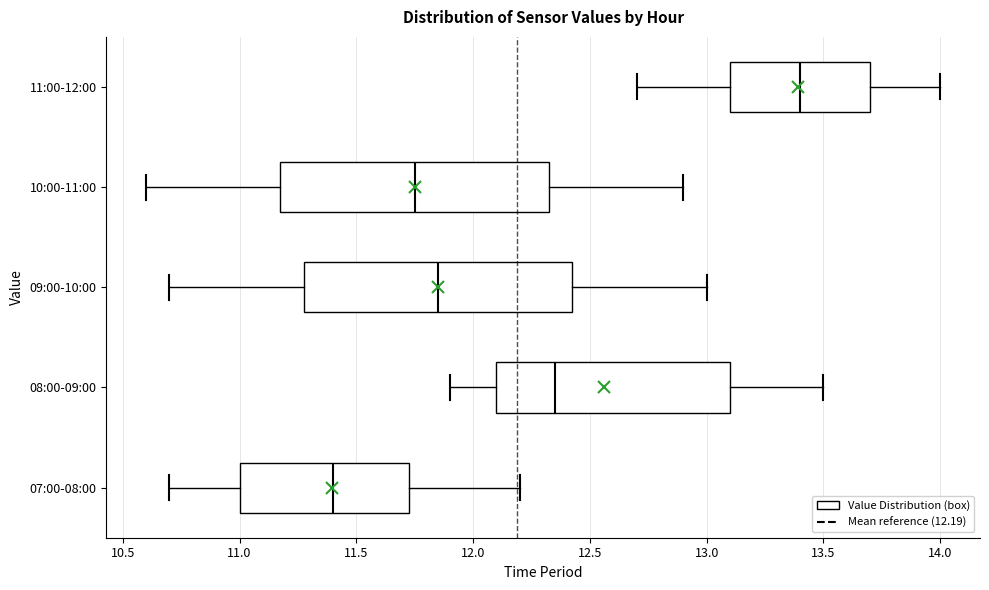

Which box has the furthest to the right median line?

11:00-12:00